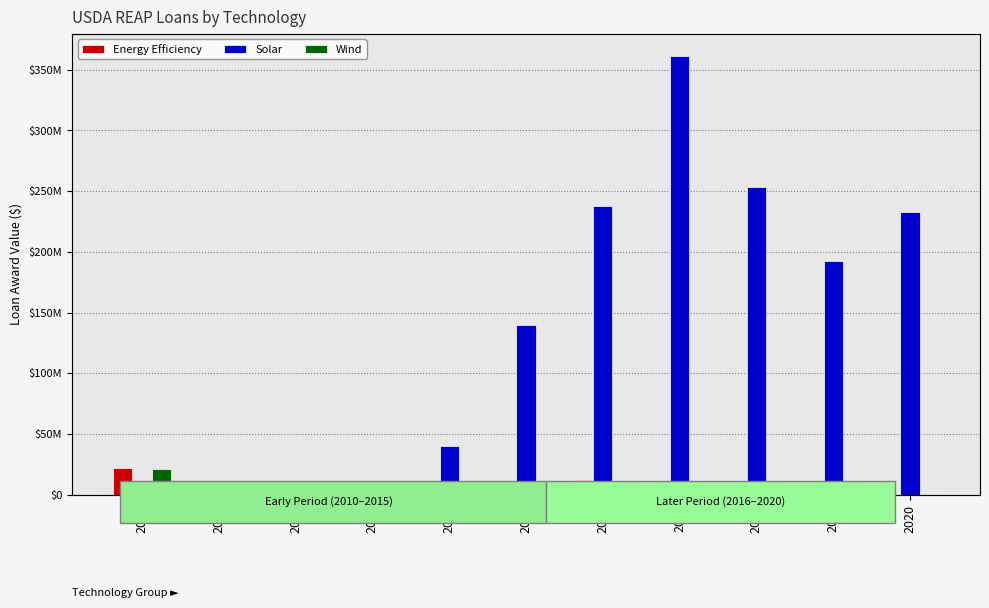

How many bars are there in total?

33